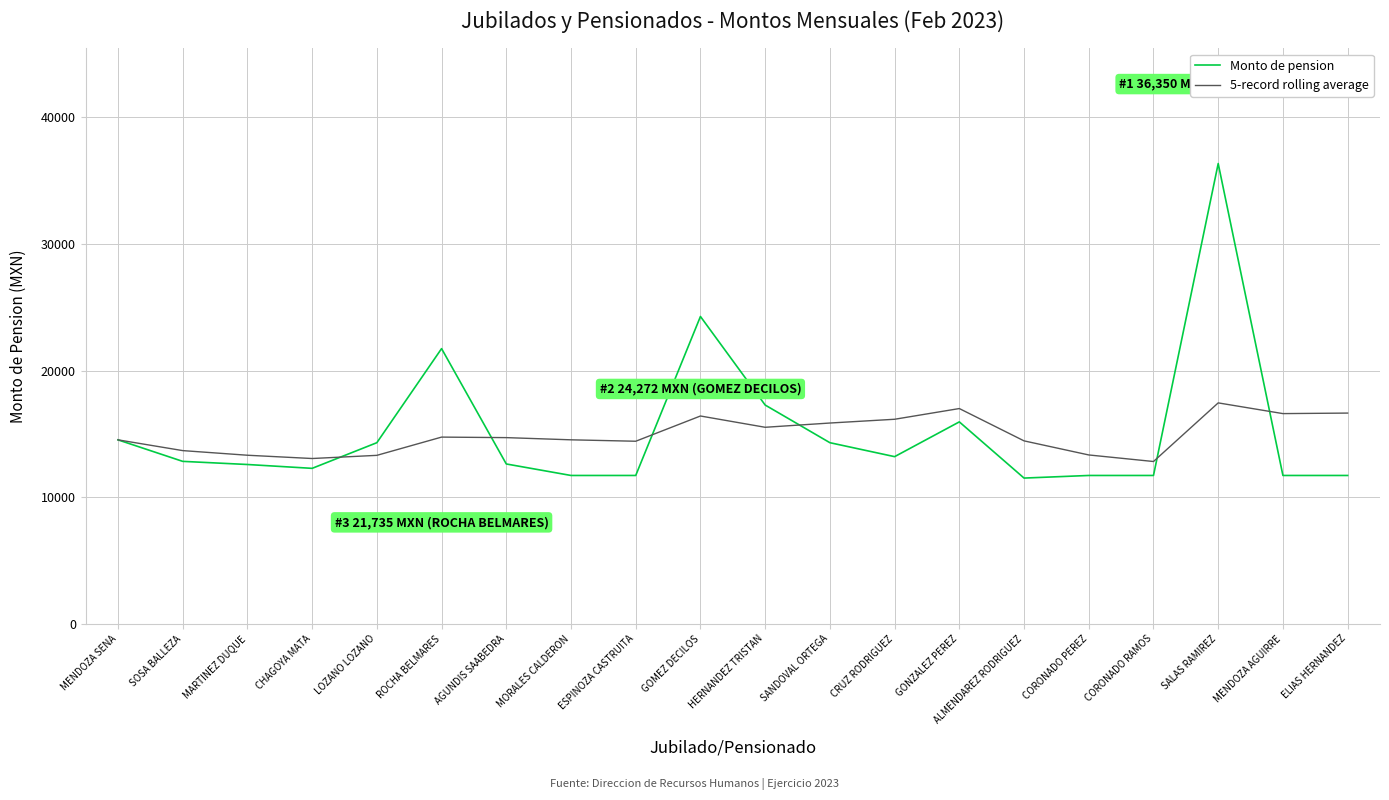

What is the spread (max minus min) of values at SANDOVAL ORTEGA?

1553.2